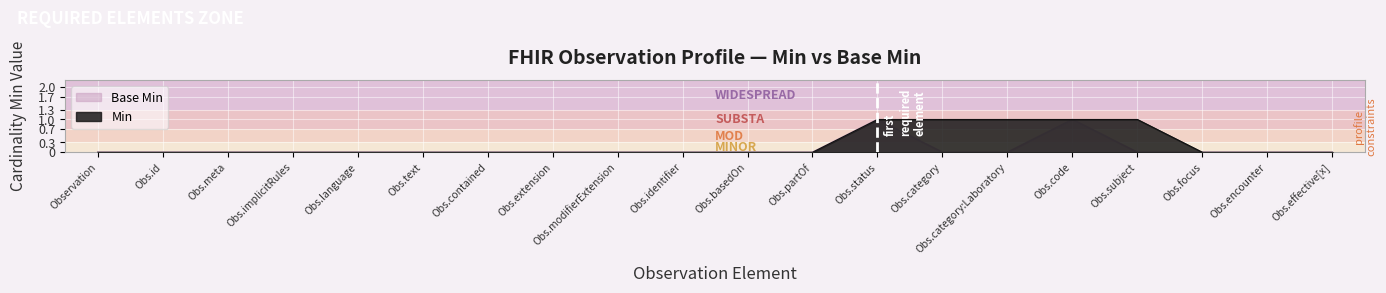

What position from the left is Obs.effective[x]?

20